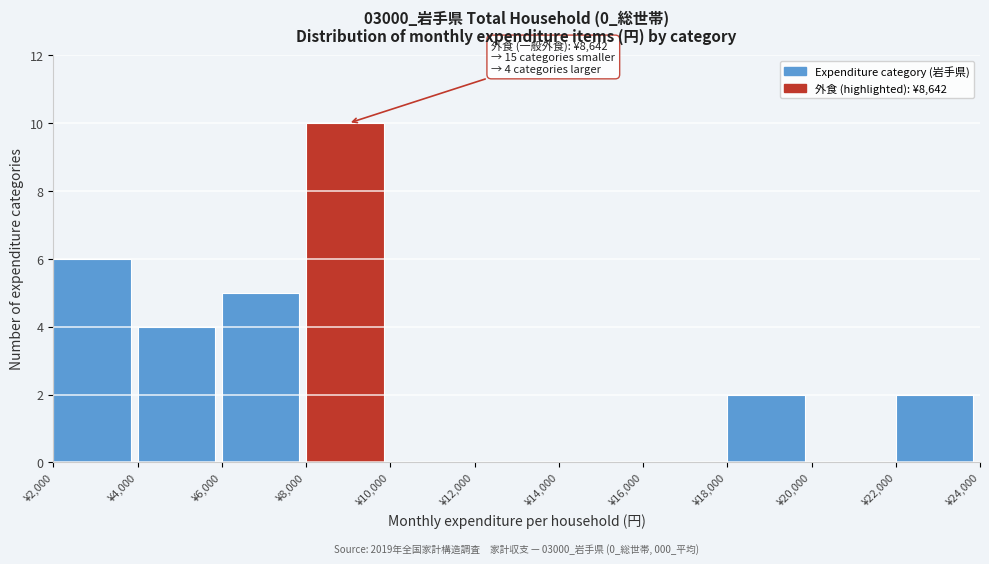

Over which range of the x-axis is the bar tallest?

8000 to 10000